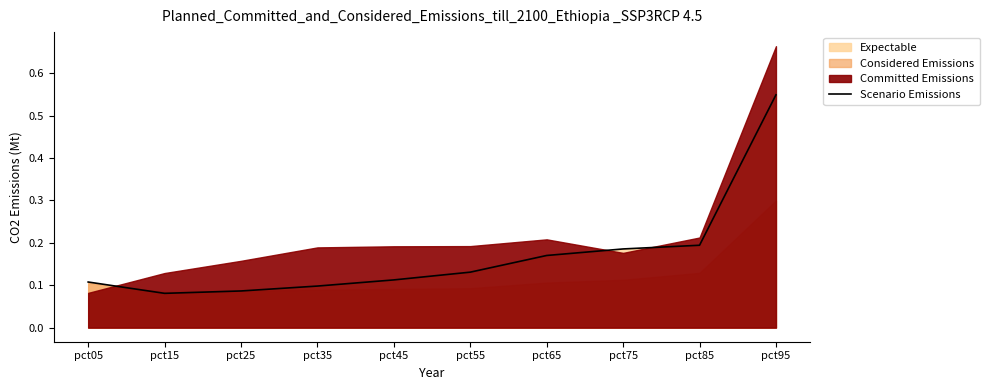

Count the values in the range 0 to 1.

10